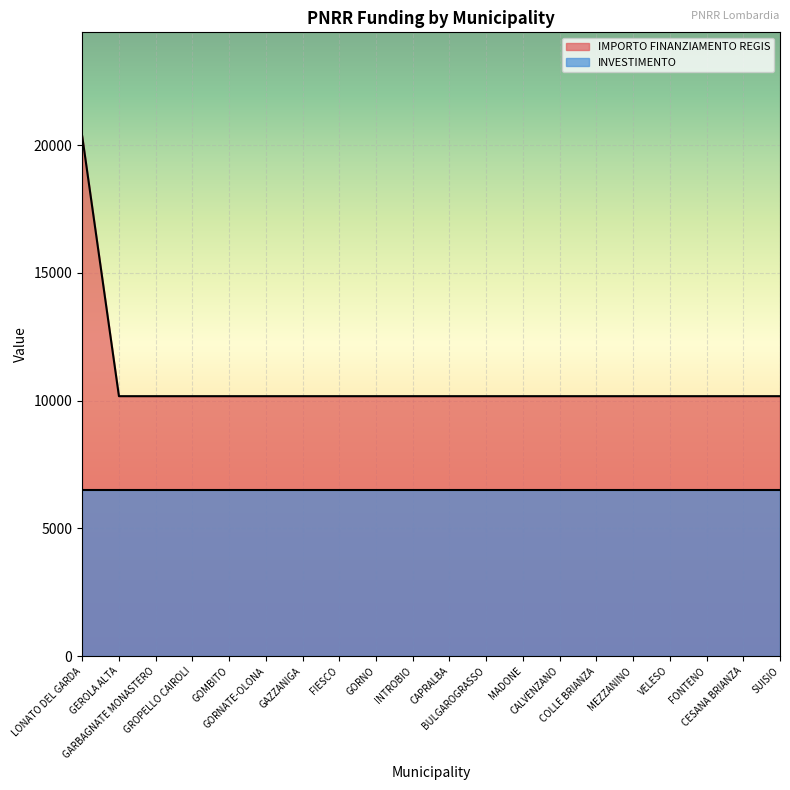

List the labels in order of value, smallest first.

GEROLA ALTA, GARBAGNATE MONASTERO, GROPELLO CAIROLI, GOMBITO, GORNATE-OLONA, GAZZANIGA, FIESCO, GORNO, INTROBIO, CAPRALBA, BULGAROGRASSO, MADONE, CALVENZANO, COLLE BRIANZA, MEZZANINO, VELESO, FONTENO, CESANA BRIANZA, SUISIO, LONATO DEL GARDA